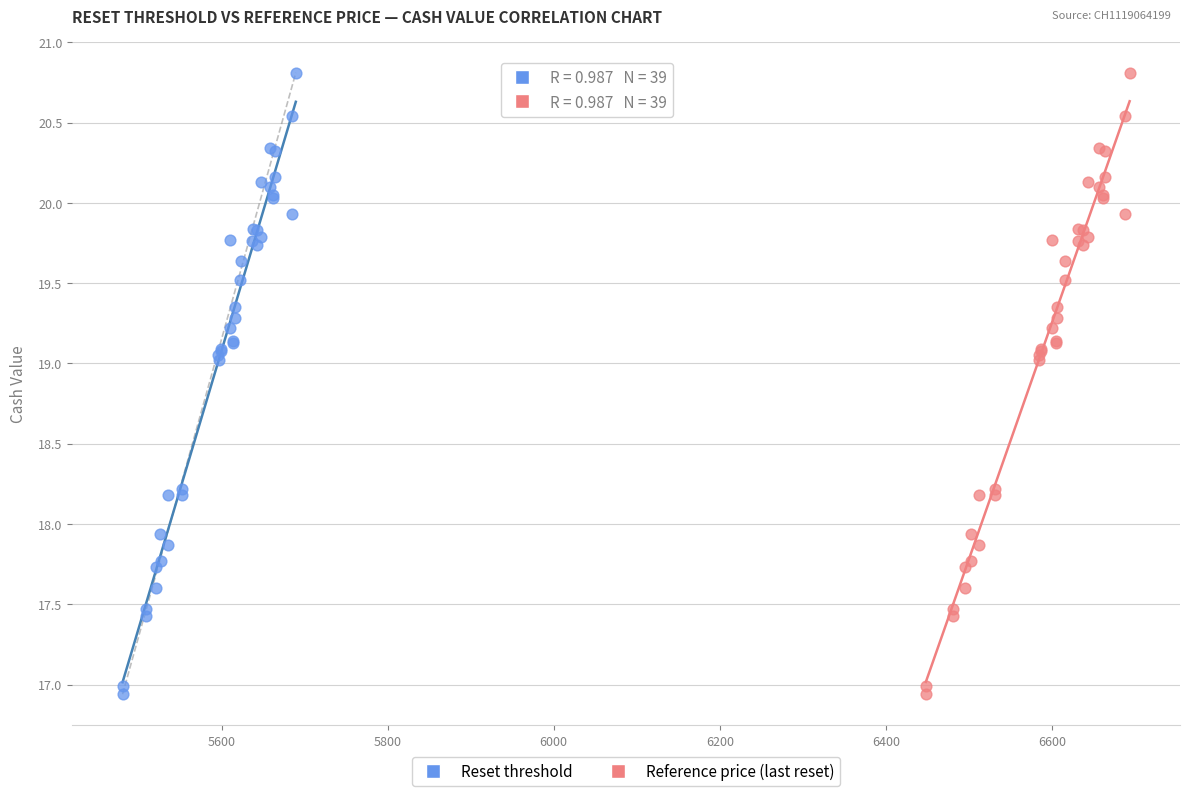

What are all the series names shown in the legend?

Reset threshold, Reference price (last reset)